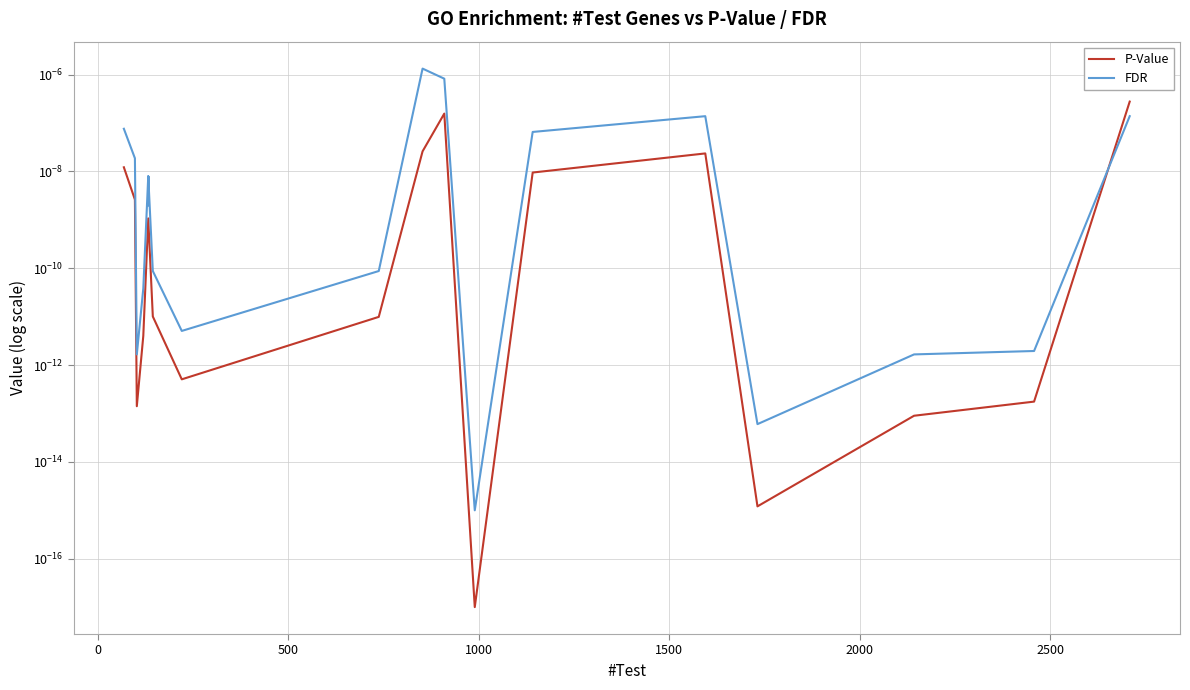

How many distinct data groups are displayed?

2